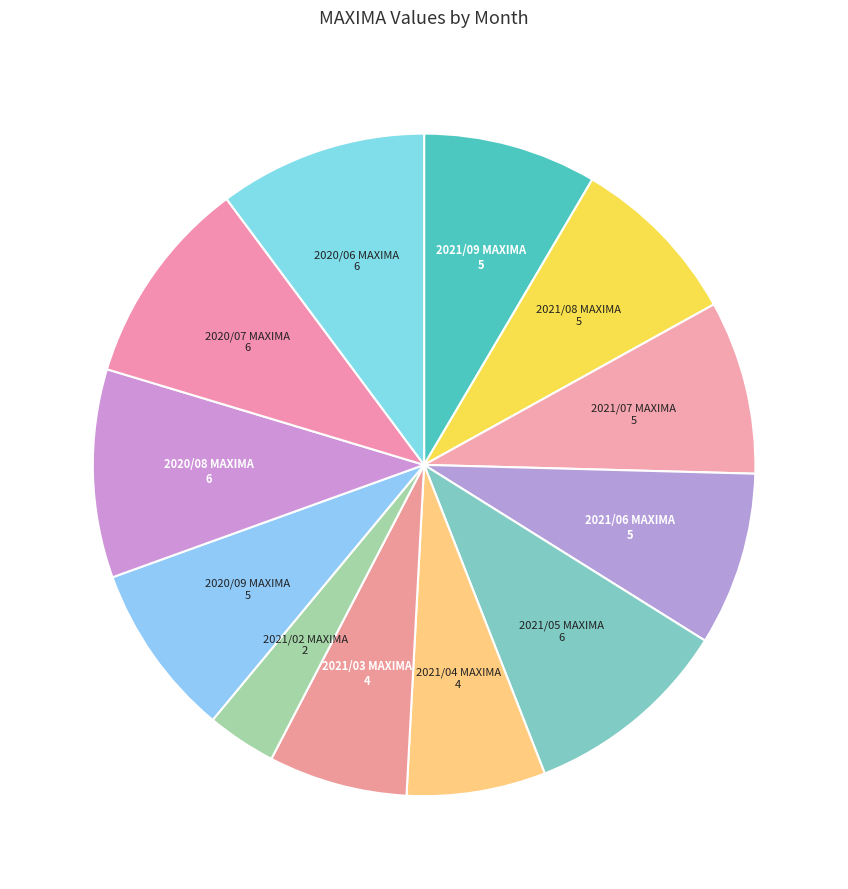

Count the number of slices in the pie.

12